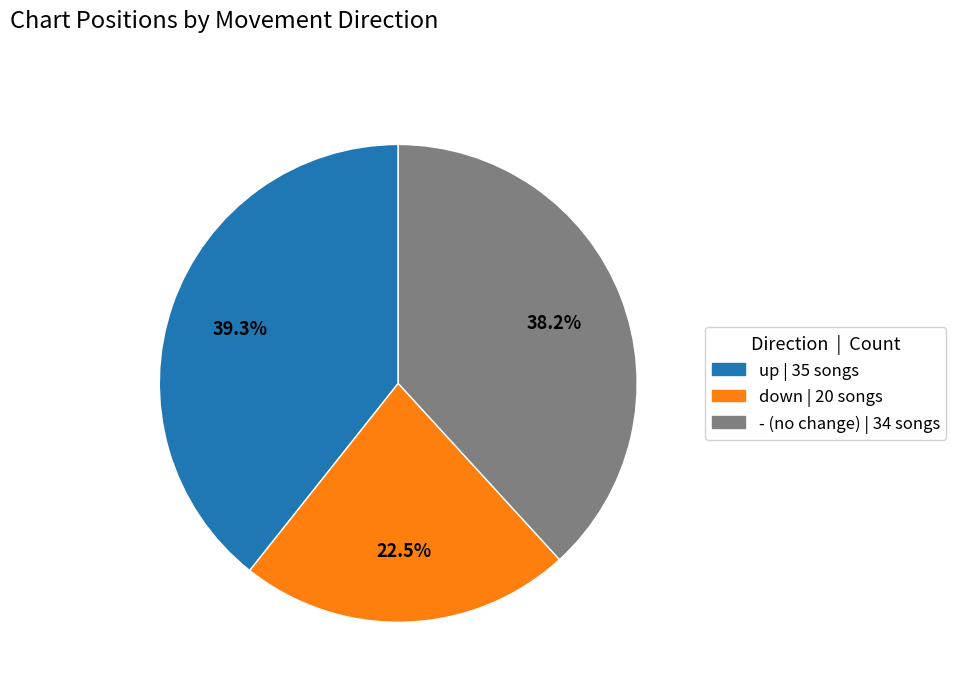

How many segments does this pie chart have?

3